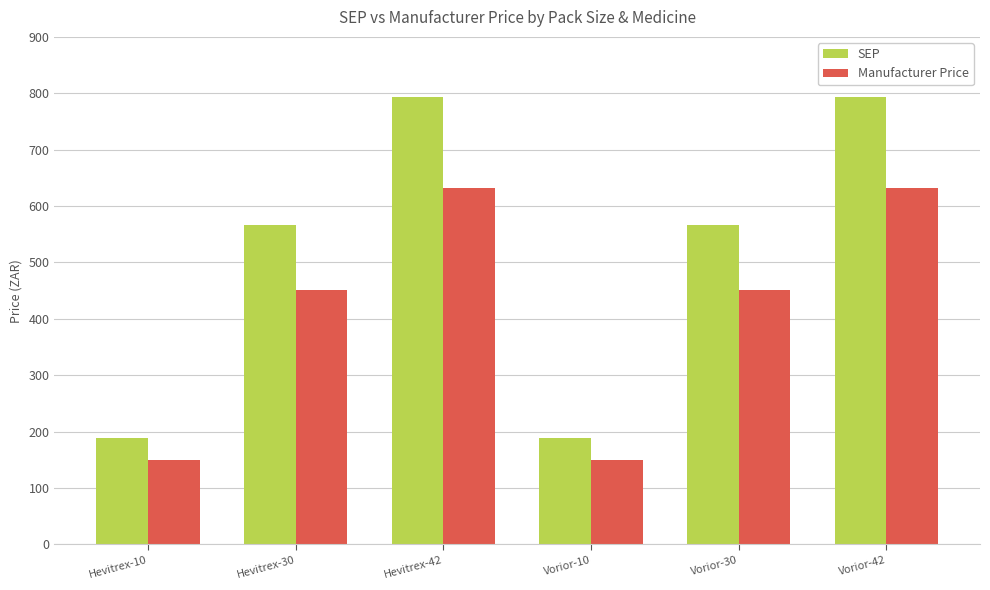

How many bars are there in each group?

2